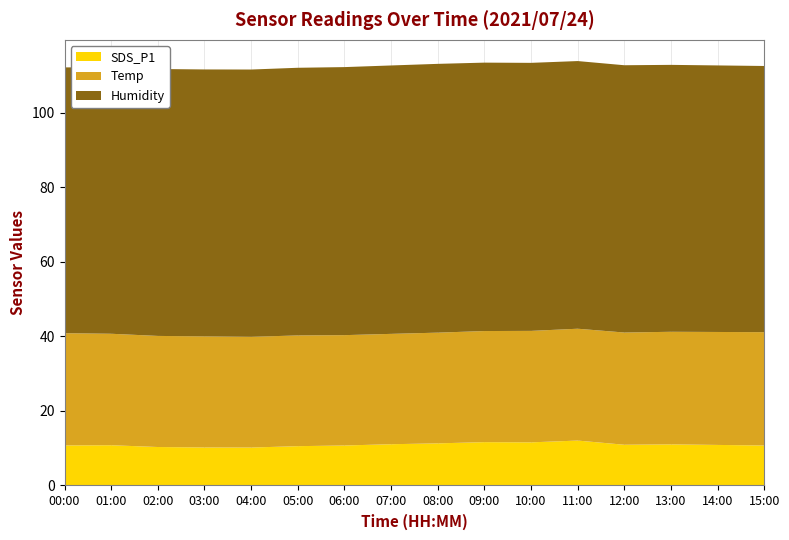

Reading left to right, extract all data points from this chart.

SDS_P1: 00:00=10.8	01:00=10.8	02:00=10.3	03:00=10.2	04:00=10.2	05:00=10.6	06:00=10.7	07:00=11.1	08:00=11.3	09:00=11.6	10:00=11.6	11:00=12.1	12:00=10.9	13:00=11.0	14:00=10.9	15:00=10.7
Temp: 00:00=30.1	01:00=29.9	02:00=29.8	03:00=29.8	04:00=29.7	05:00=29.7	06:00=29.6	07:00=29.6	08:00=29.7	09:00=29.8	10:00=29.9	11:00=30.0	12:00=30.1	13:00=30.2	14:00=30.3	15:00=30.4
Humidity: 00:00=71.3	01:00=71.5	02:00=71.6	03:00=71.6	04:00=71.7	05:00=71.8	06:00=71.9	07:00=72.0	08:00=72.1	09:00=72.0	10:00=71.9	11:00=71.8	12:00=71.7	13:00=71.6	14:00=71.5	15:00=71.4